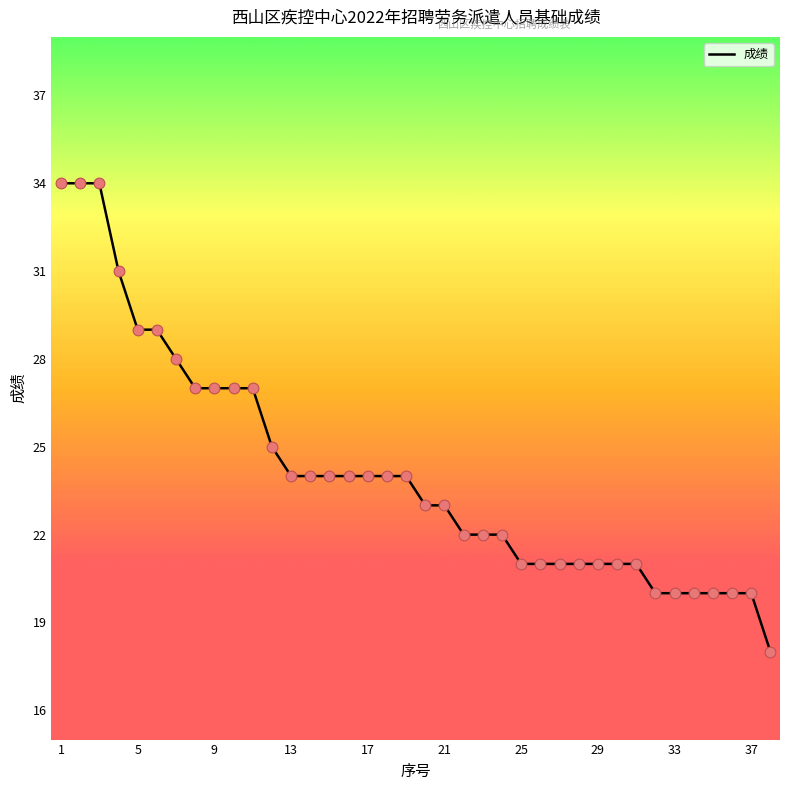

What is the smallest value displayed?

18